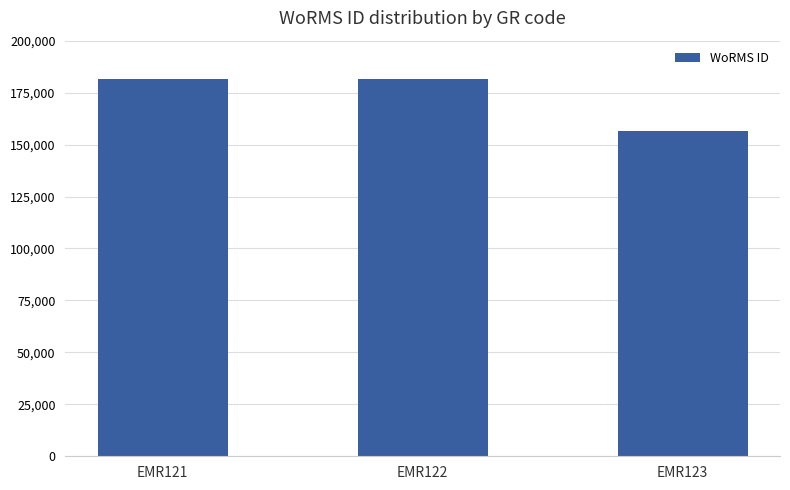

What is the value of the 2nd bar from the left?

181364